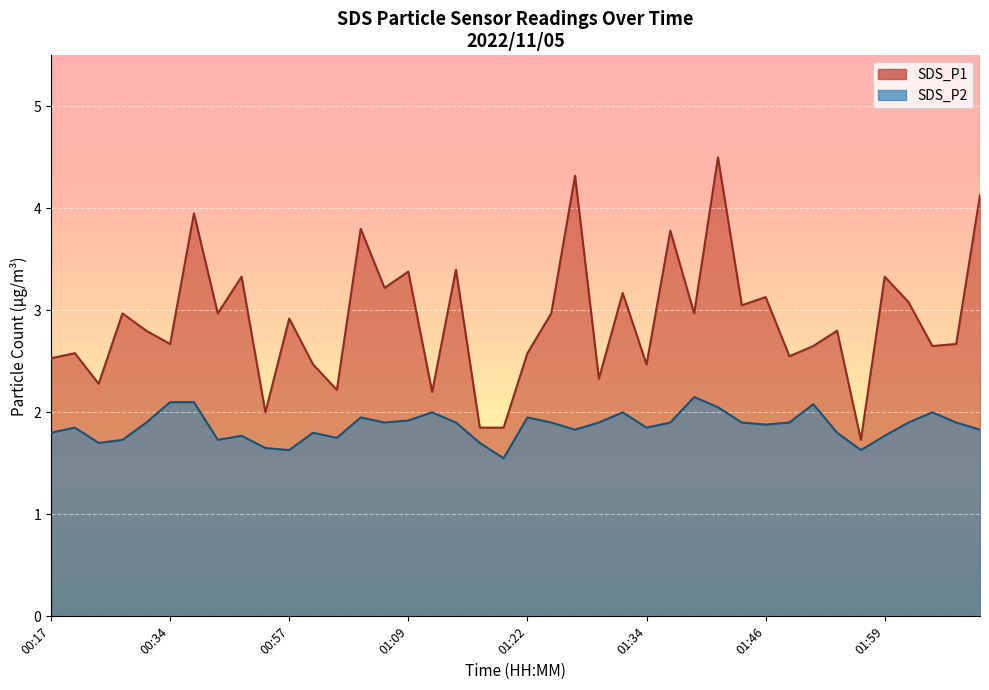

What is the highest value of the SDS_P2 series?

2.1